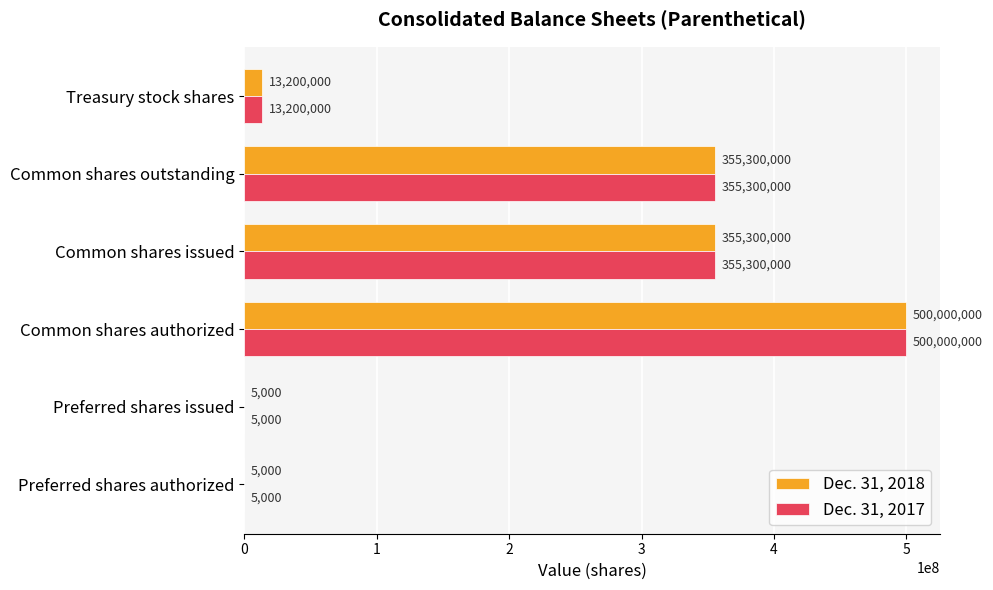

At which category is the sum across all series the highest?

Common shares authorized